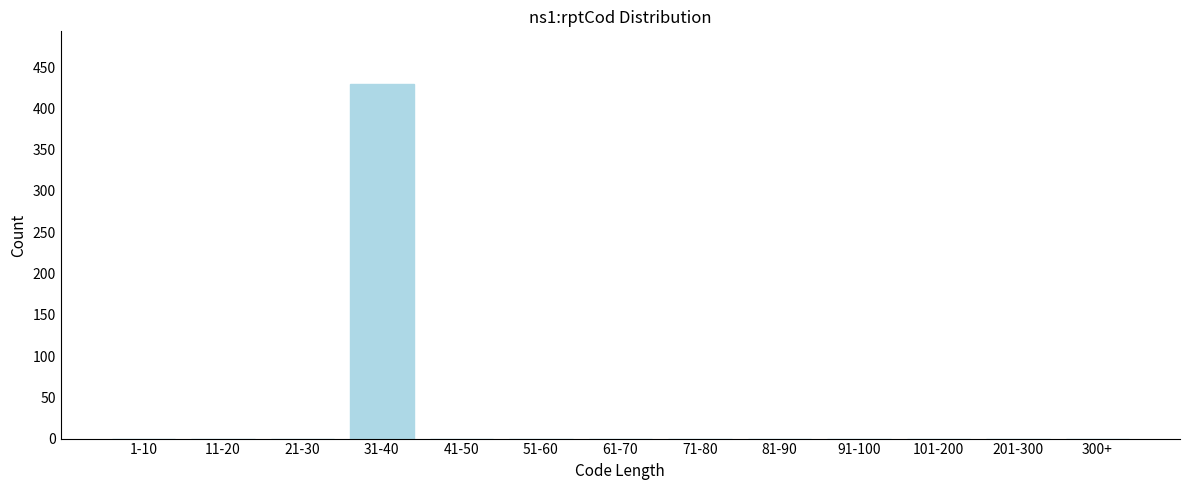

Reading left to right, list all the values displayed in this chart.

1-10=0	11-20=0	21-30=0	31-40=429	41-50=0	51-60=0	61-70=0	71-80=0	81-90=0	91-100=0	101-200=0	201-300=0	300+=0